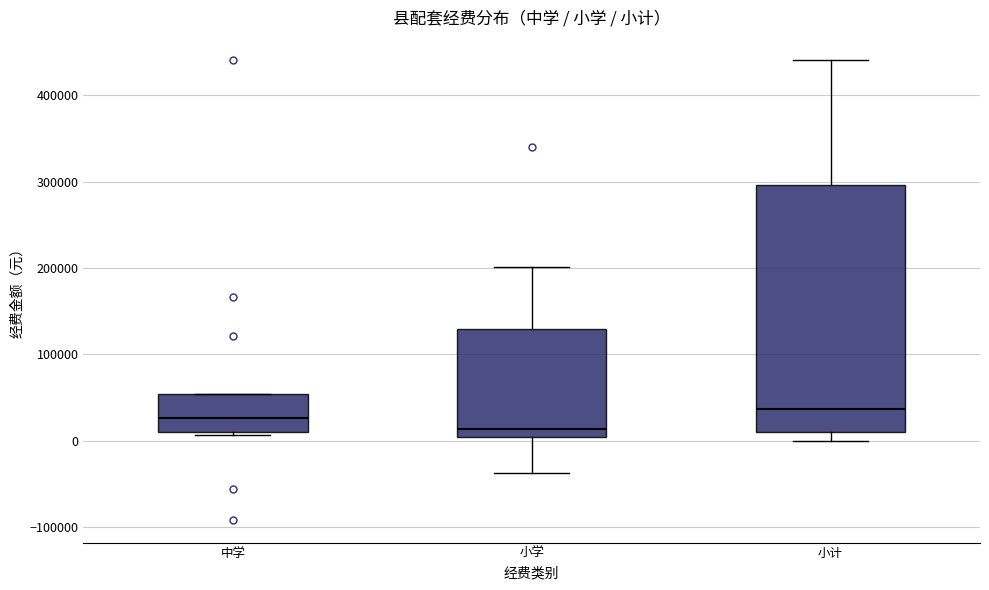

Where does the upper whisker of the box for 小学 end on the y-axis? The values are not printed on the chart, so give them approximately, as read against the axis.

200000